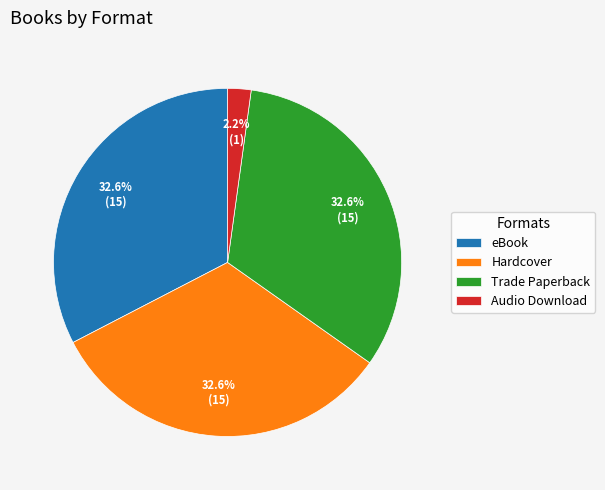

The Hardcover slice represents 47% of the pie. True or false?

False